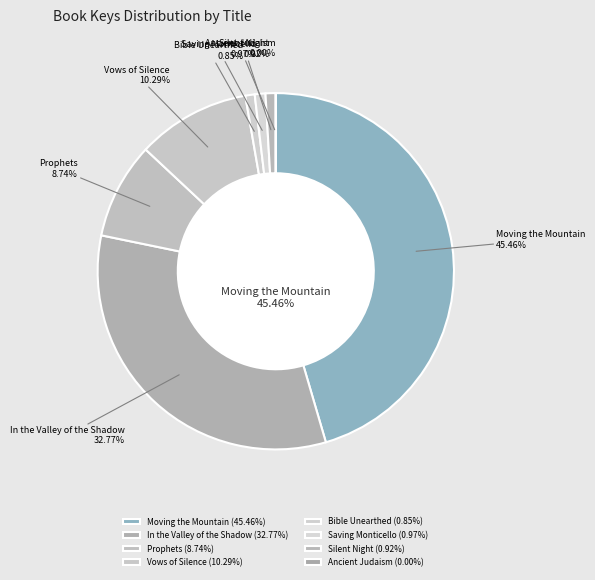

Which category has the biggest portion of the pie?

Moving the Mountain